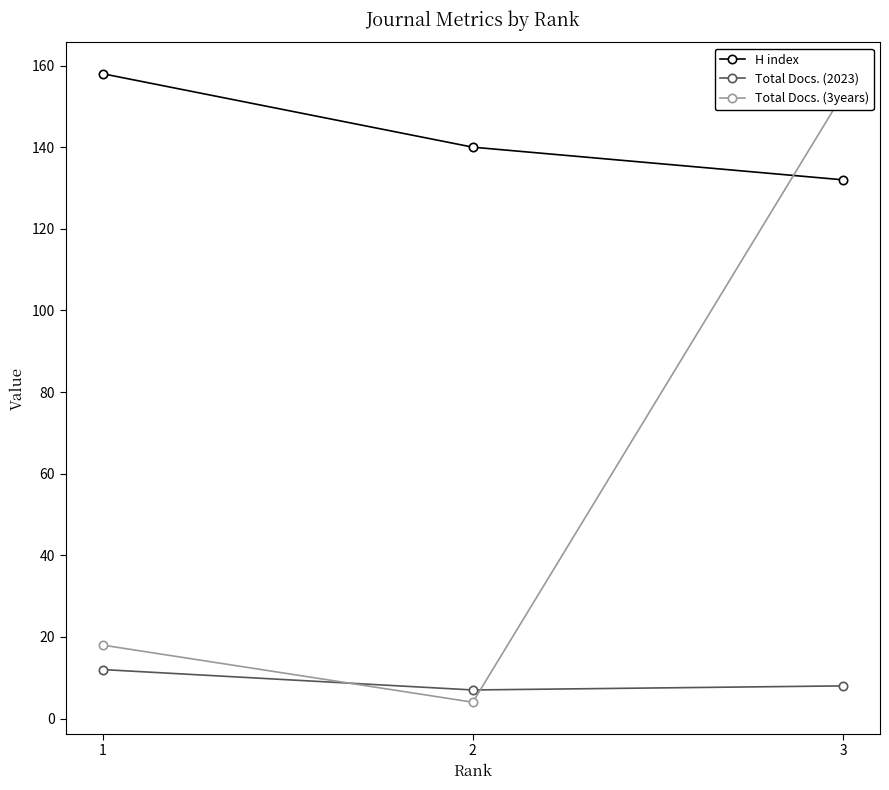

Reading right to left, transcribe all the data shown in this chart.

H index: 132	140	158
Total Docs. (2023): 8	7	12
Total Docs. (3years): 153	4	18